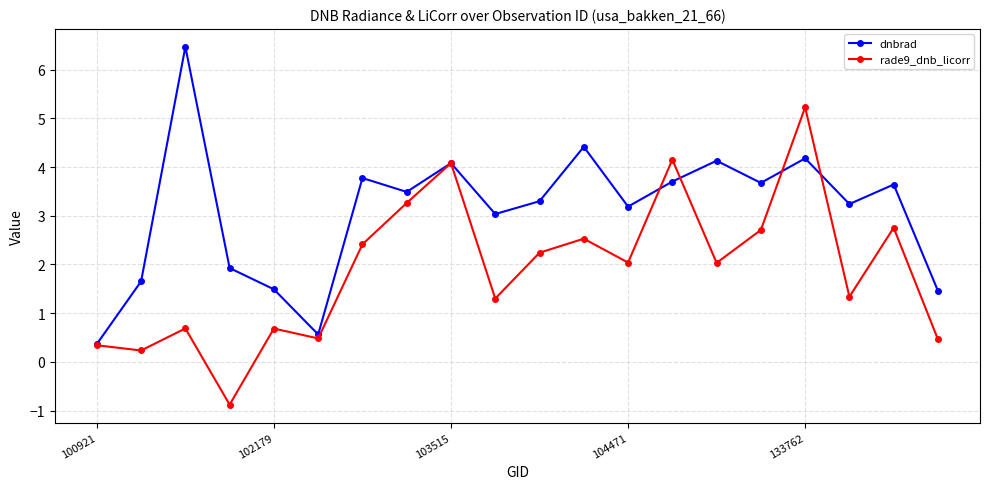

What is the value of the rade9_dnb_licorr point at the 4th from the left?

-0.9